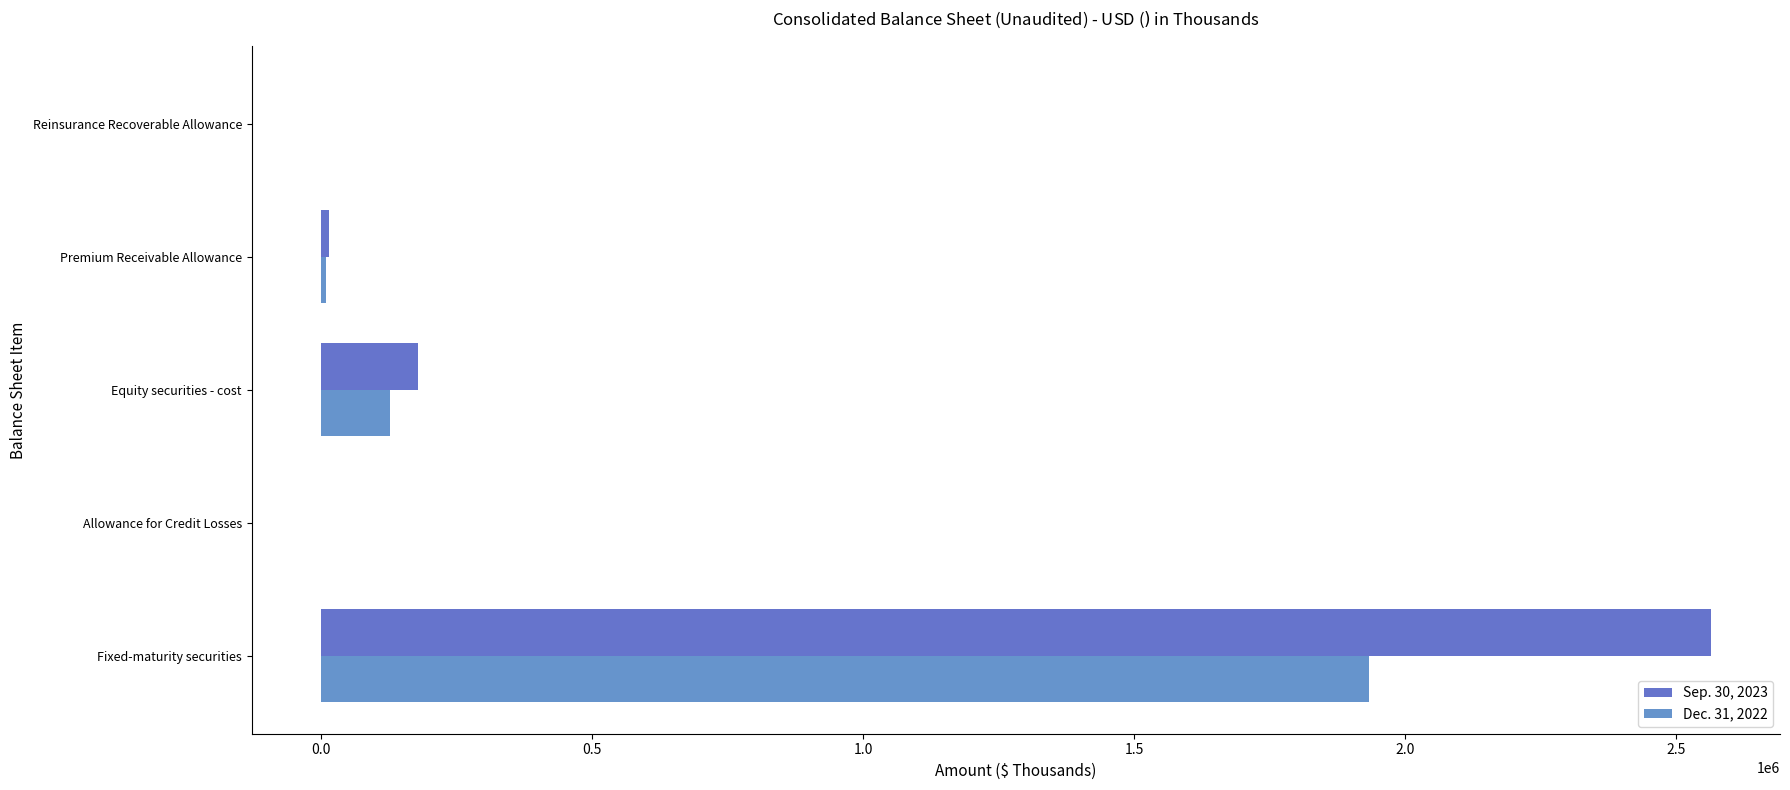

How many distinct data groups are displayed?

2